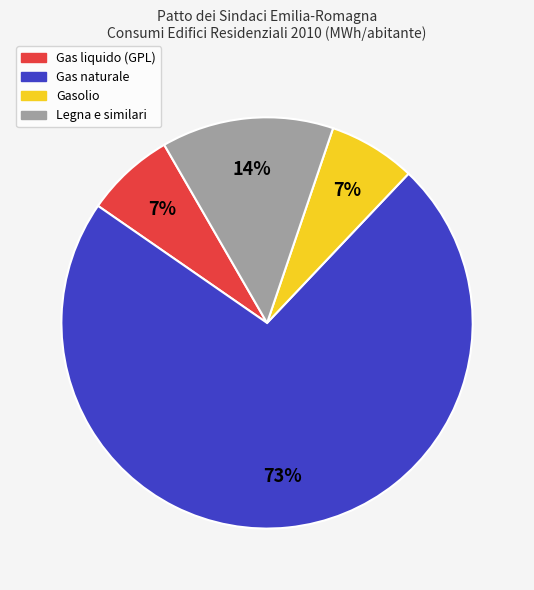

Which has a higher value, Gas naturale or Gasolio?

Gas naturale